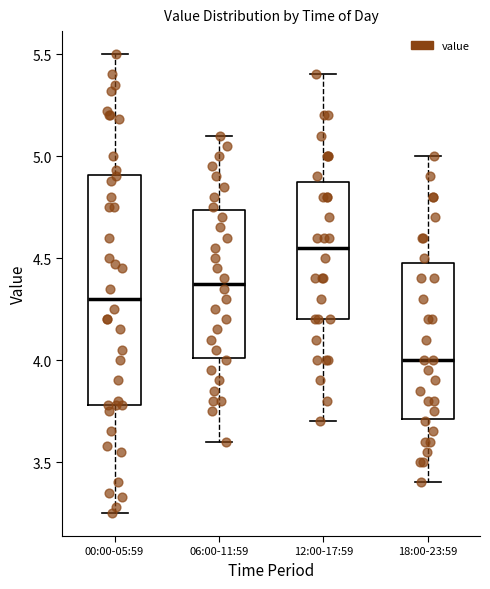

Where is the lower edge of the box for 18:00-23:59 on the y-axis? The values are not printed on the chart, so give them approximately, as read against the axis.

3.70